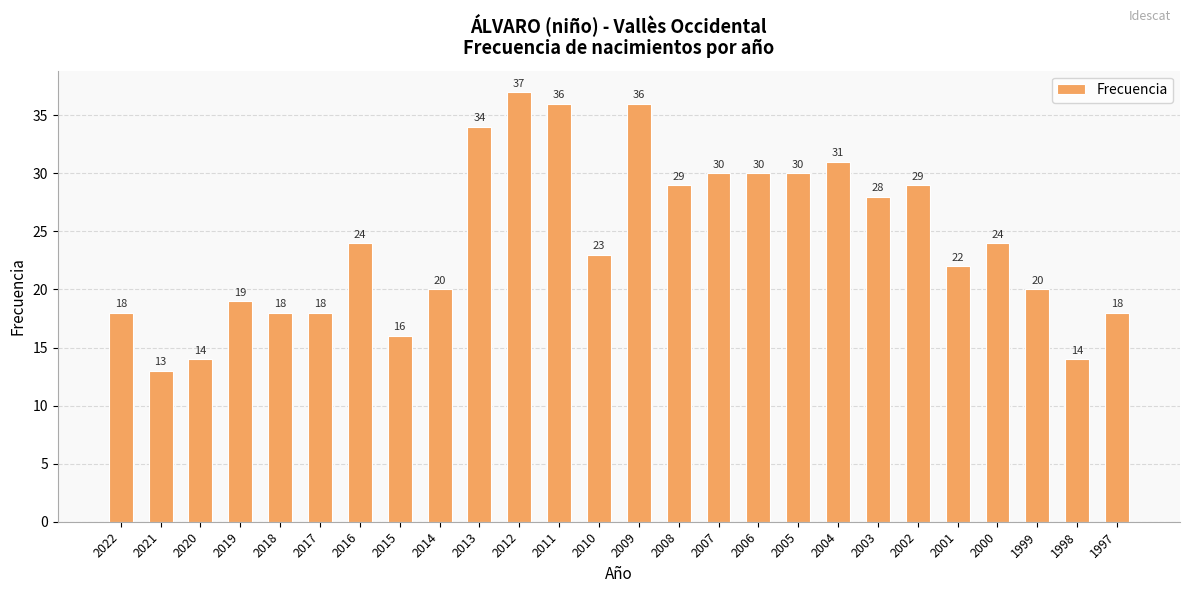

True or false: the data shows 13 at 2021.

True